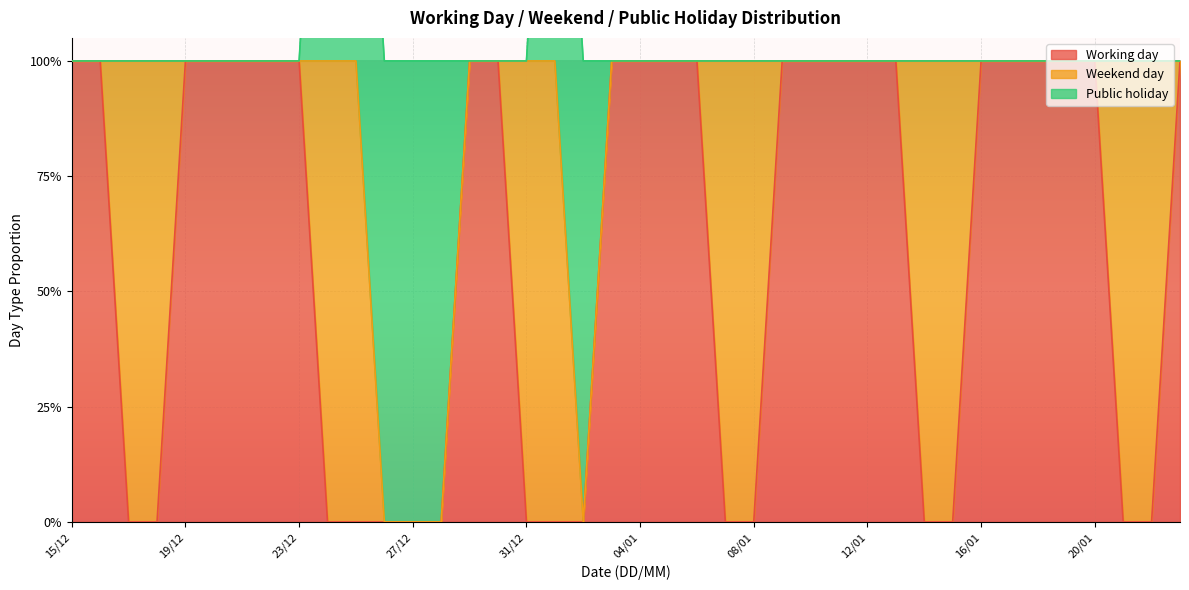

Where do Weekend day and Working day first cross each other?

16/12 and 17/12